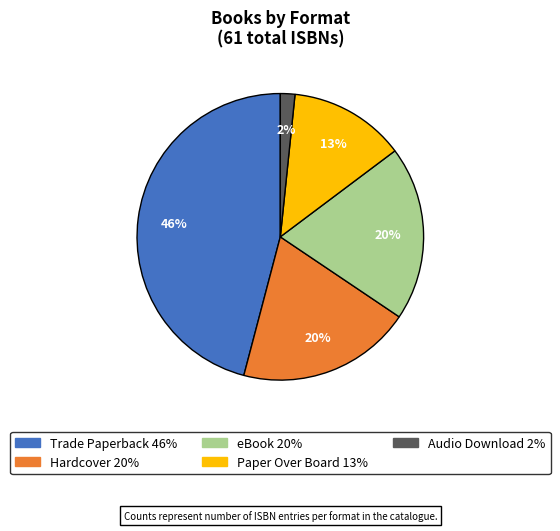

Which category has the smallest portion of the pie?

Audio Download